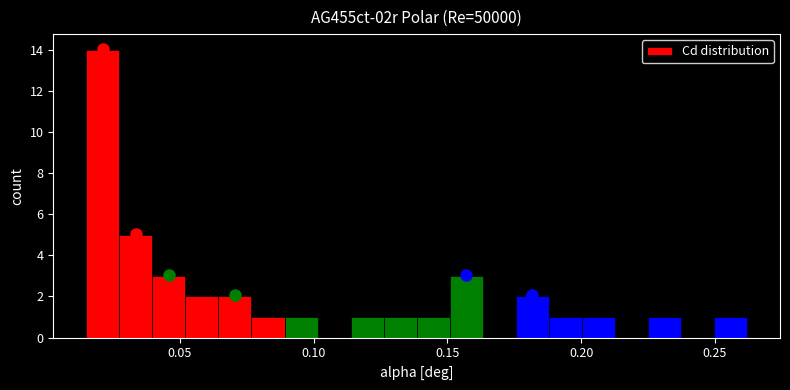

Read against the x-axis, roughly where is the centre of the tallest bar?

0.020